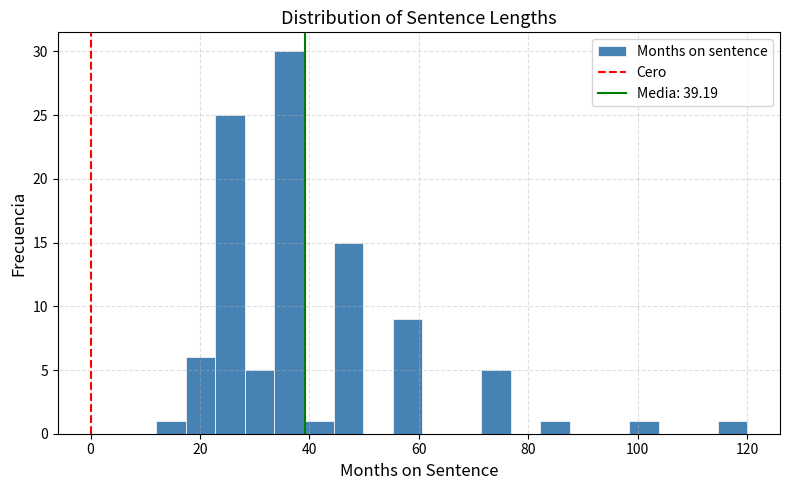

Around what value on the x-axis is the tallest bar? Give the approximate position of its centre, as read against the axis.

36